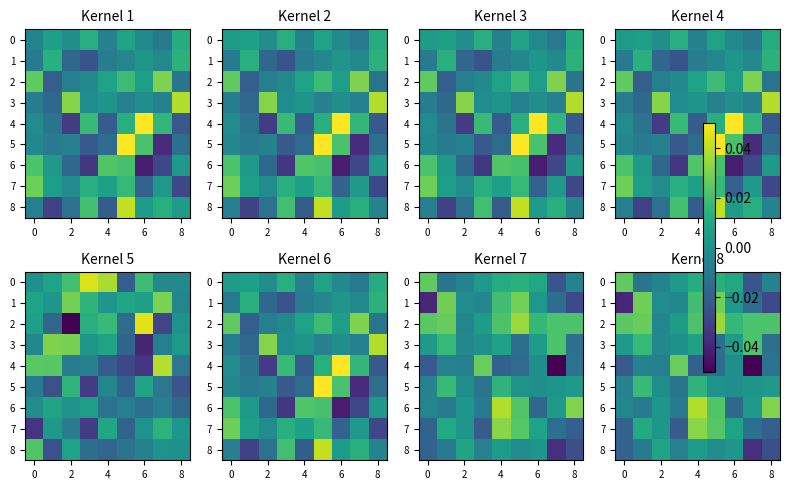

True or false: 7 has a value of -0.0 at 0.

False